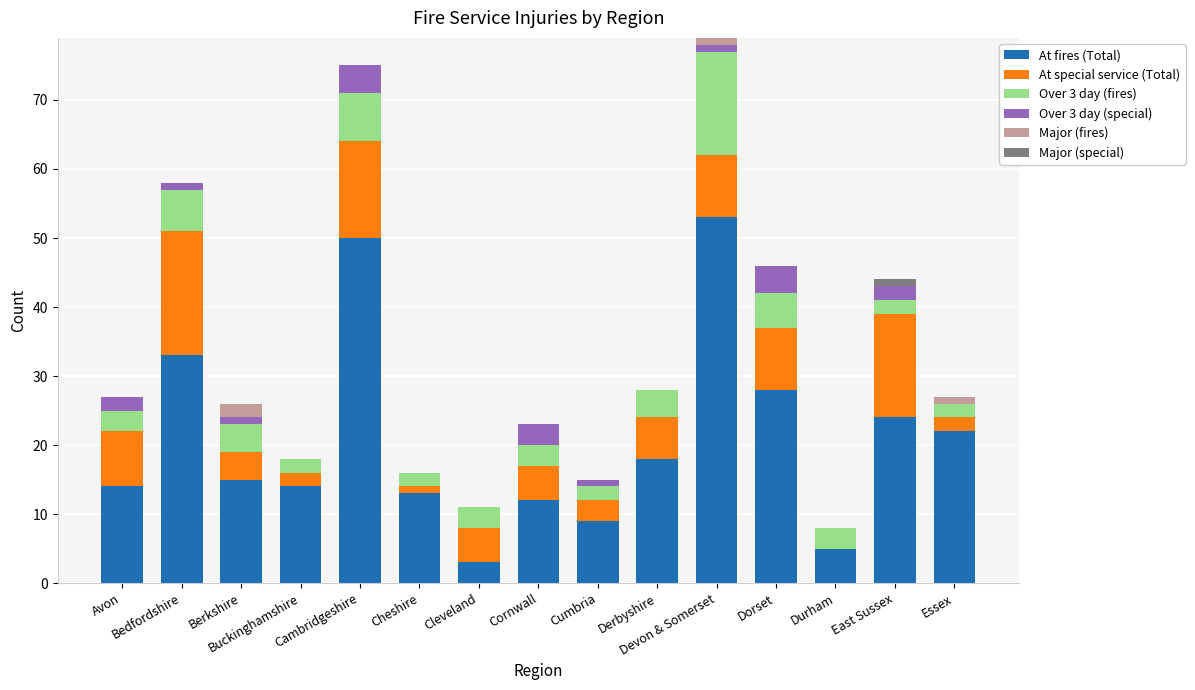

How many series are shown in this chart?

6